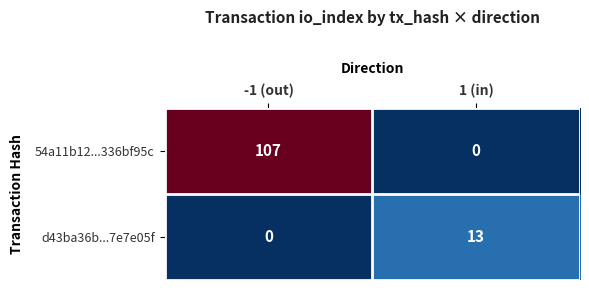

At which category is the sum across all series the highest?

-1 (out)